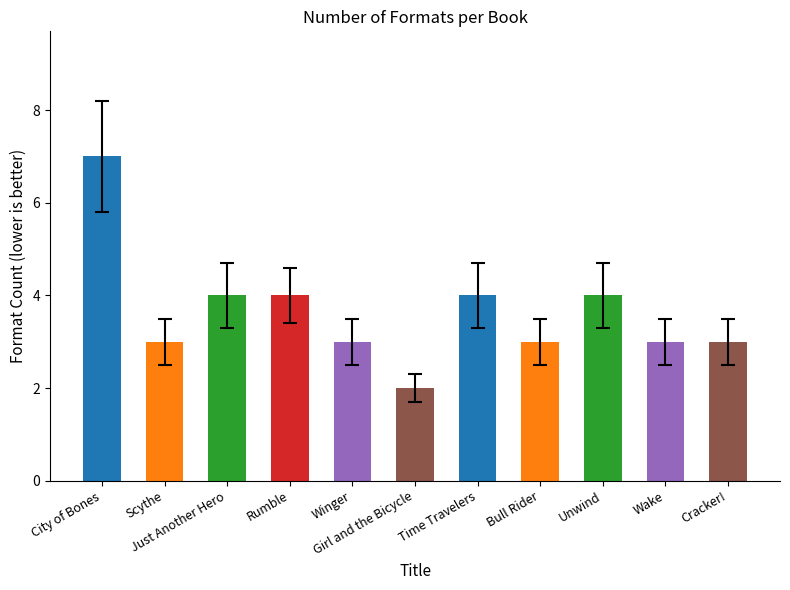

What is the difference between the maximum and minimum values?

5